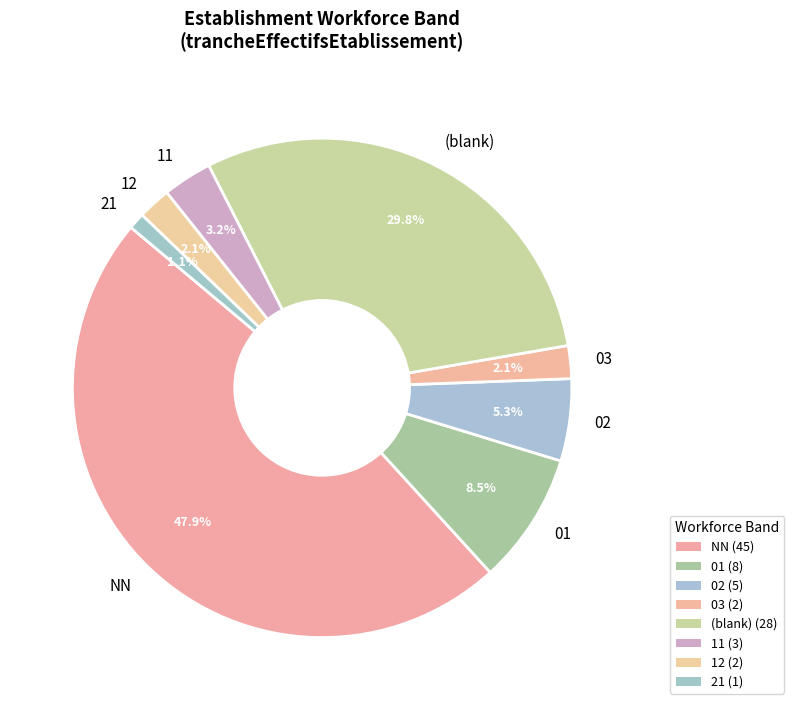

What percentage is NOT represented by 21?

98.9%